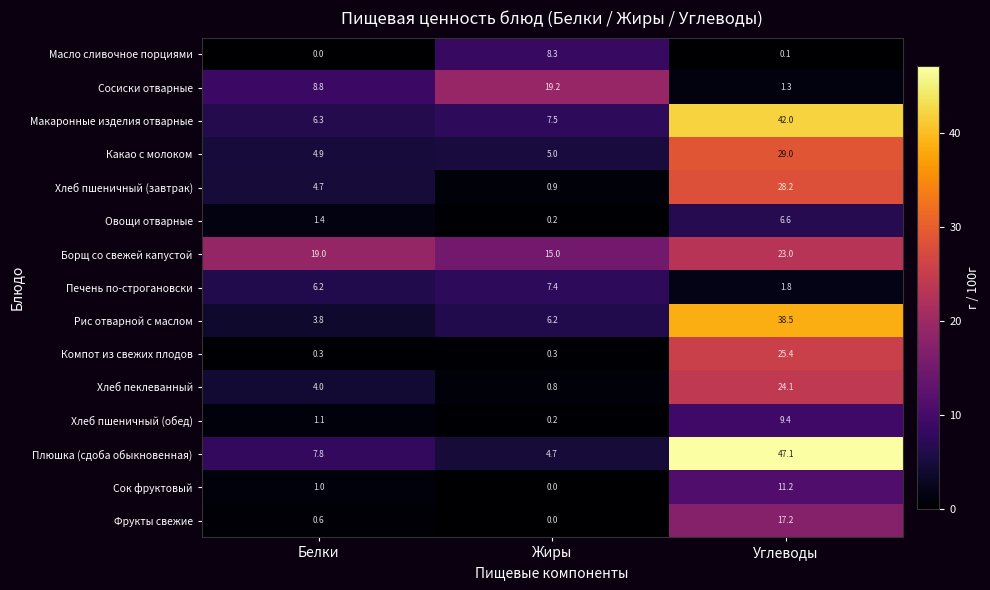

Which category has the lowest value in the Масло сливочное порциями series?

Белки